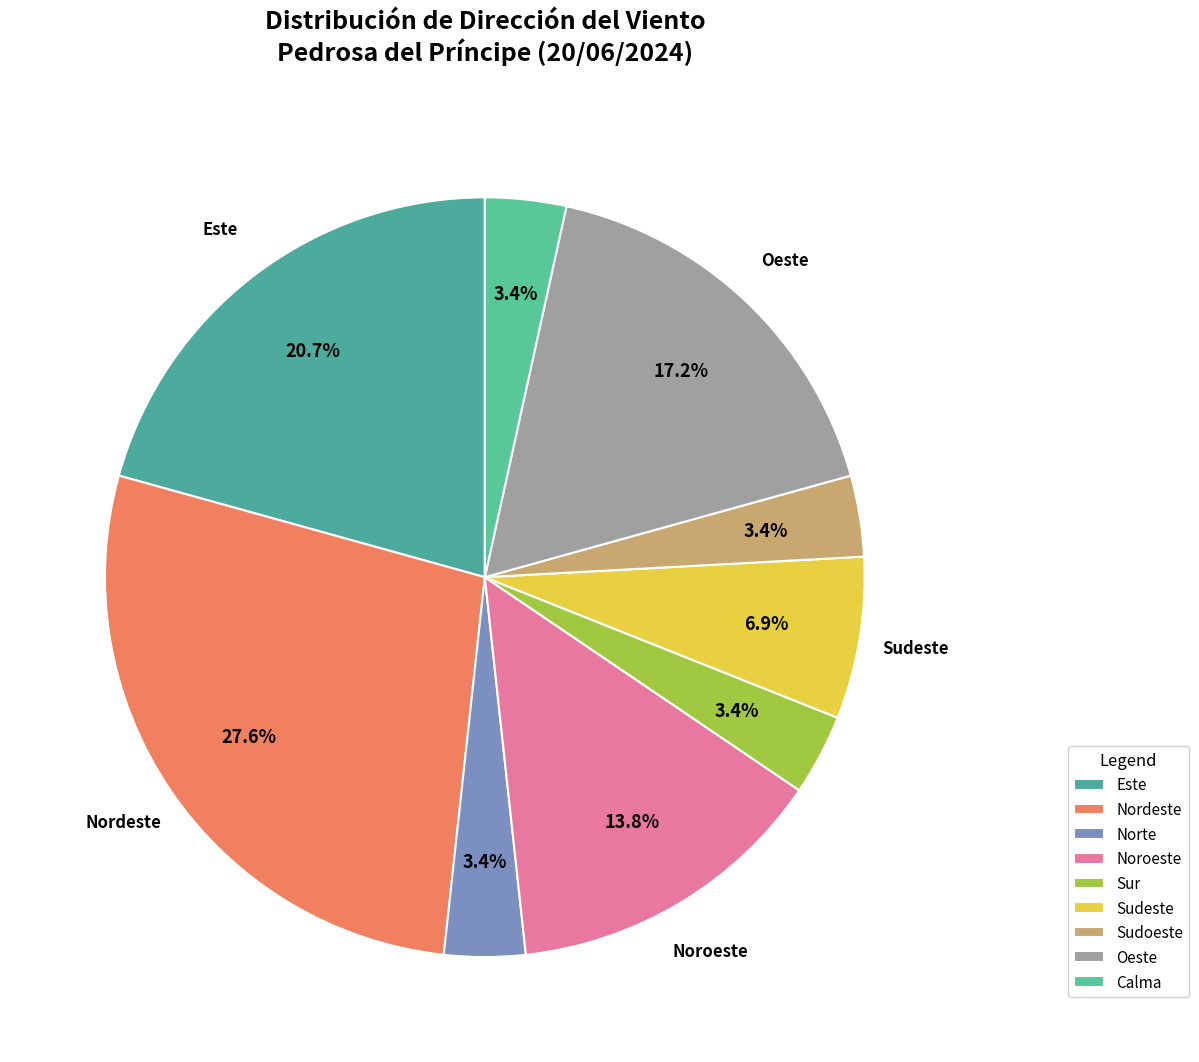

Which has a higher value, Sudoeste or Este?

Este